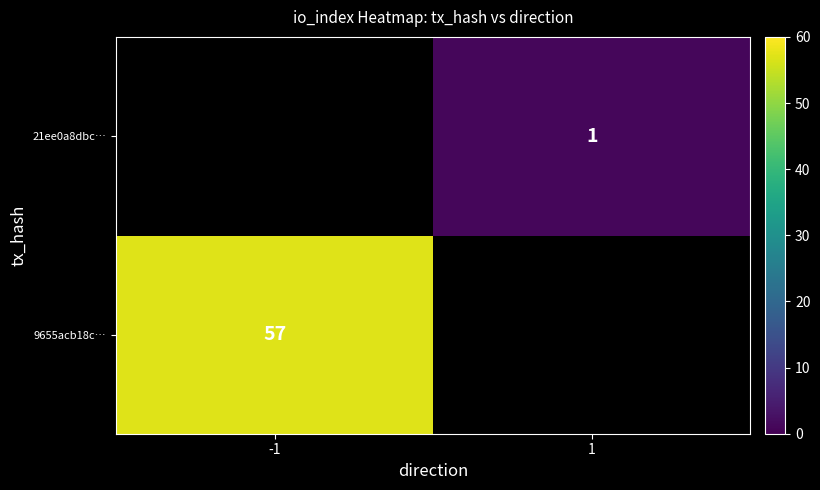

Between 1 and -1, which is larger?

-1